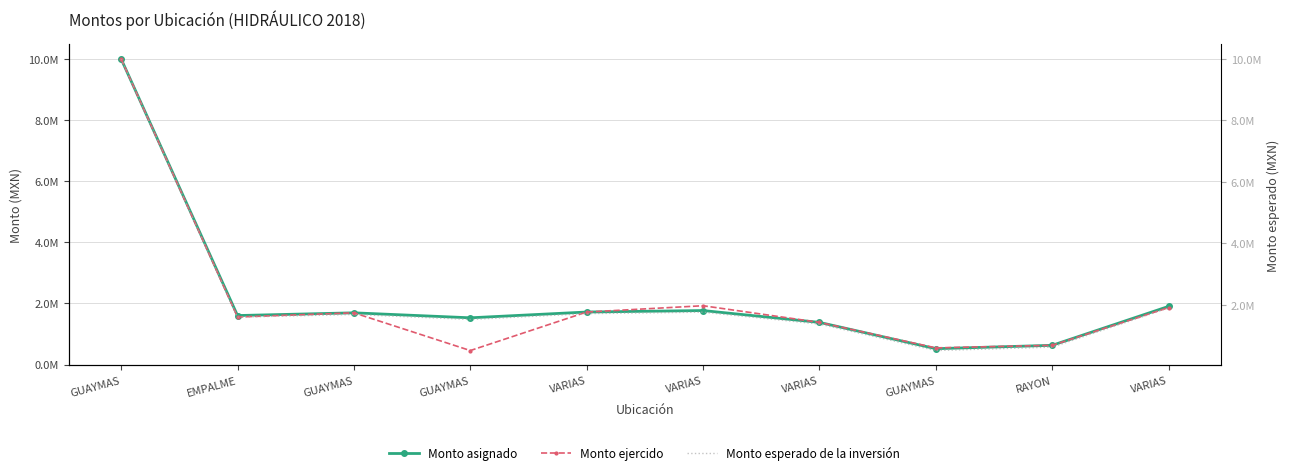

Where is the first local minimum for Monto asignado?

EMPALME